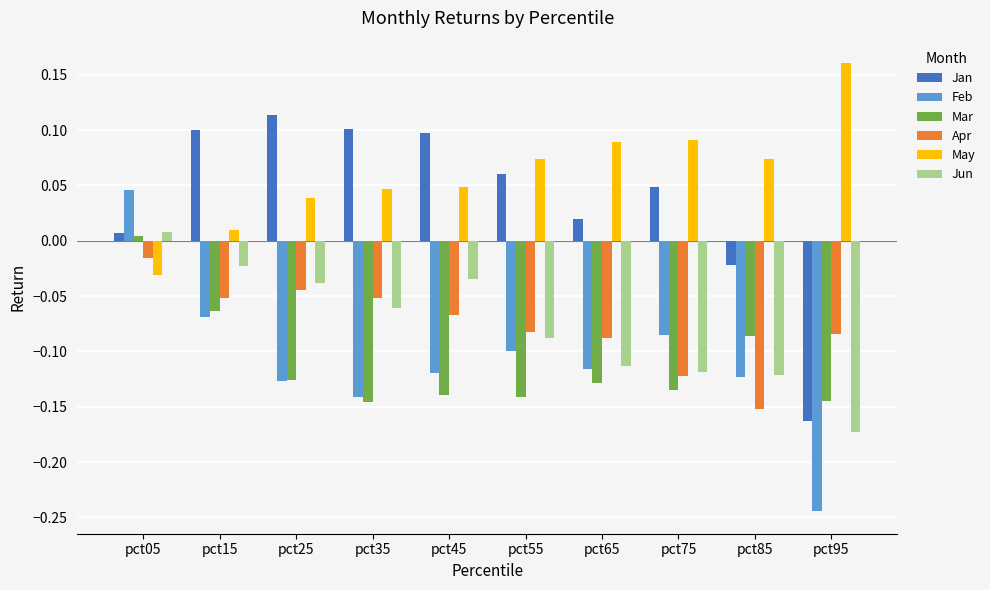

What are all the series names shown in the legend?

Jan, Feb, Mar, Apr, May, Jun